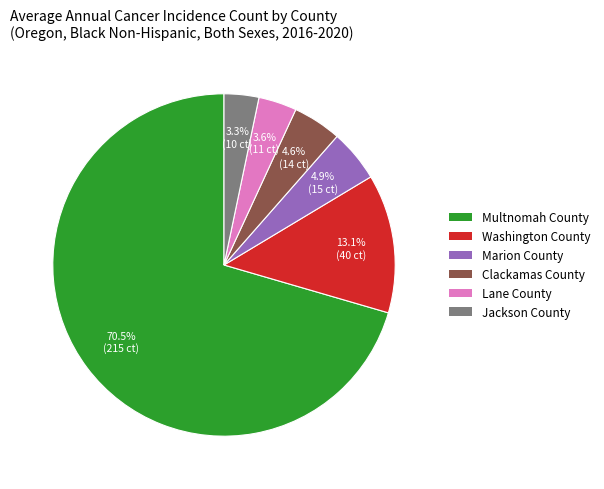

True or false: Washington County accounts for 1% of the total.

False